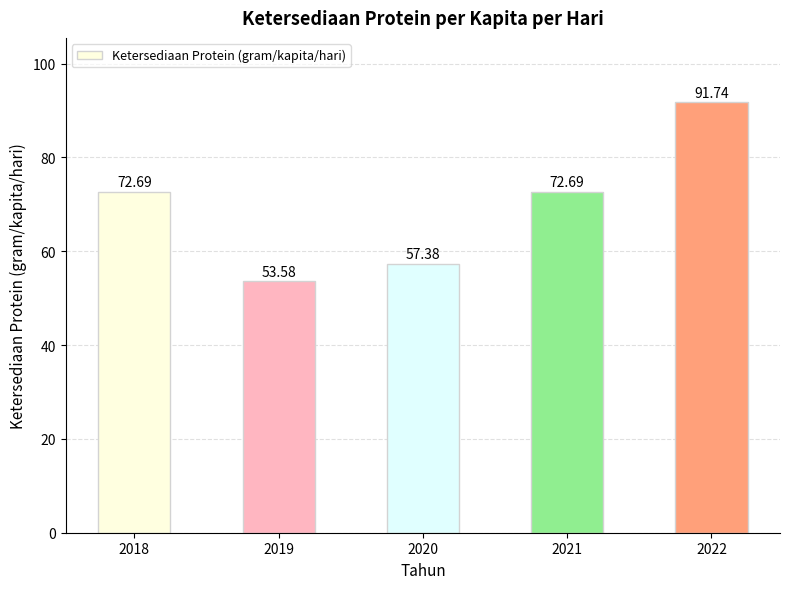

Reading right to left, extract all data points from this chart.

2022=91.7	2021=72.7	2020=57.4	2019=53.6	2018=72.7